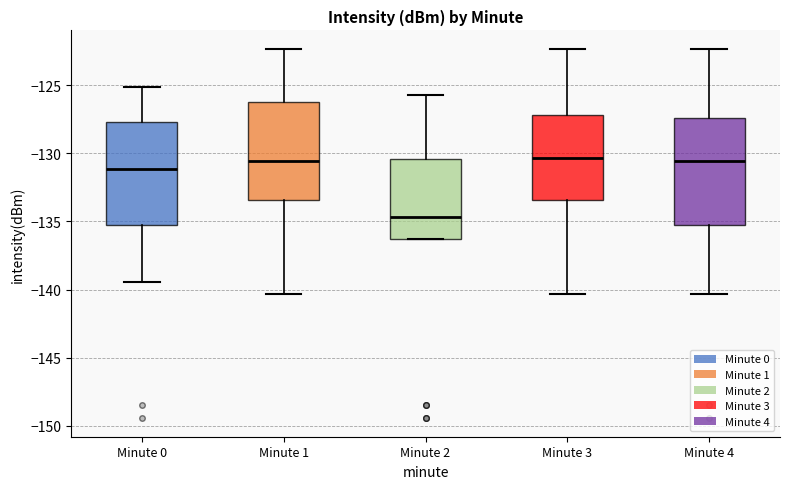

Where does the median line of the box for Minute 3 sit on the y-axis? The values are not printed on the chart, so give them approximately, as read against the axis.

-130.5